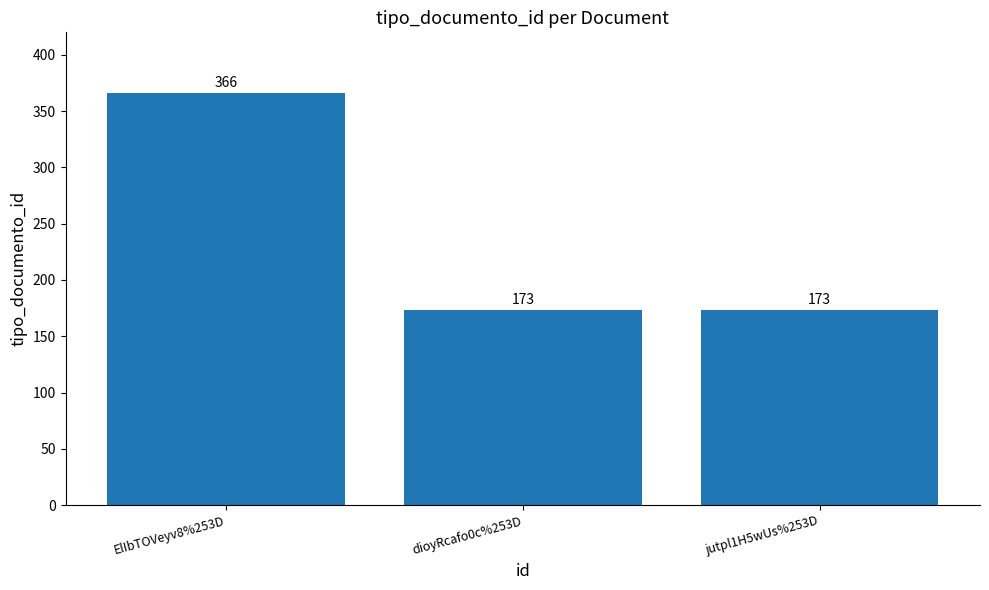

What position from the left is ElIbTOVeyv8%253D?

1